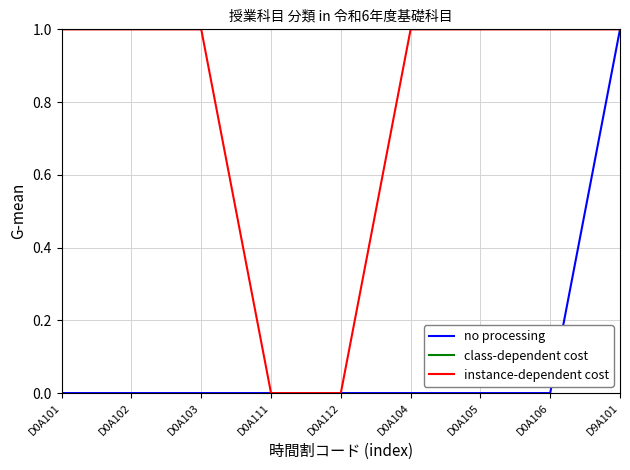

At which category is the sum across all series the highest?

D9A101